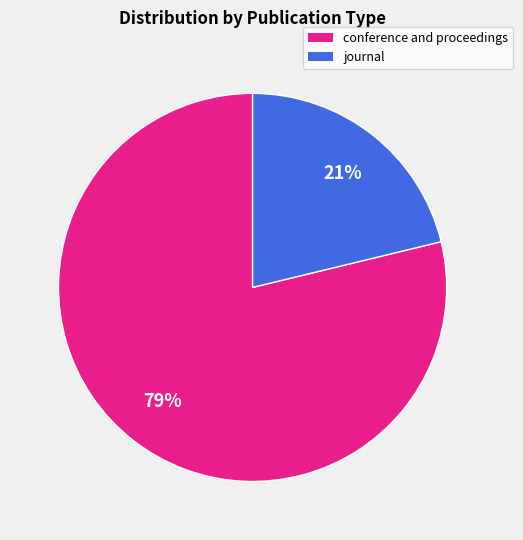

To the nearest percent, what is the difference between the journal and conference and proceedings slice percentages?

58%